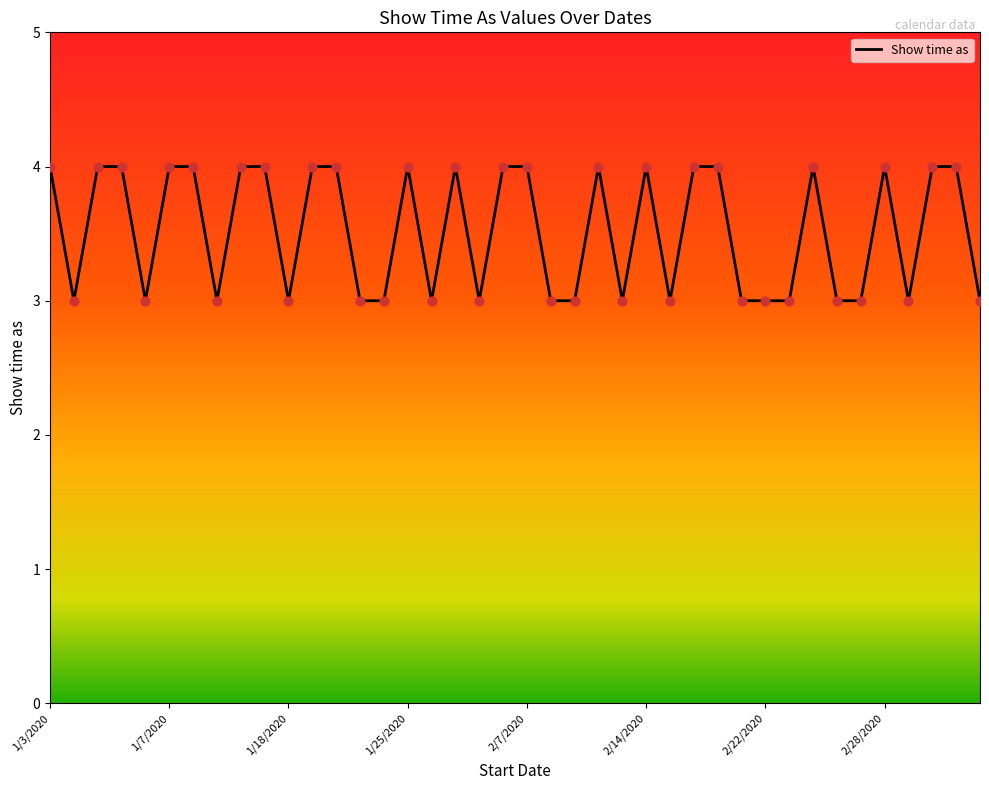

What is the maximum value shown in the chart?

4